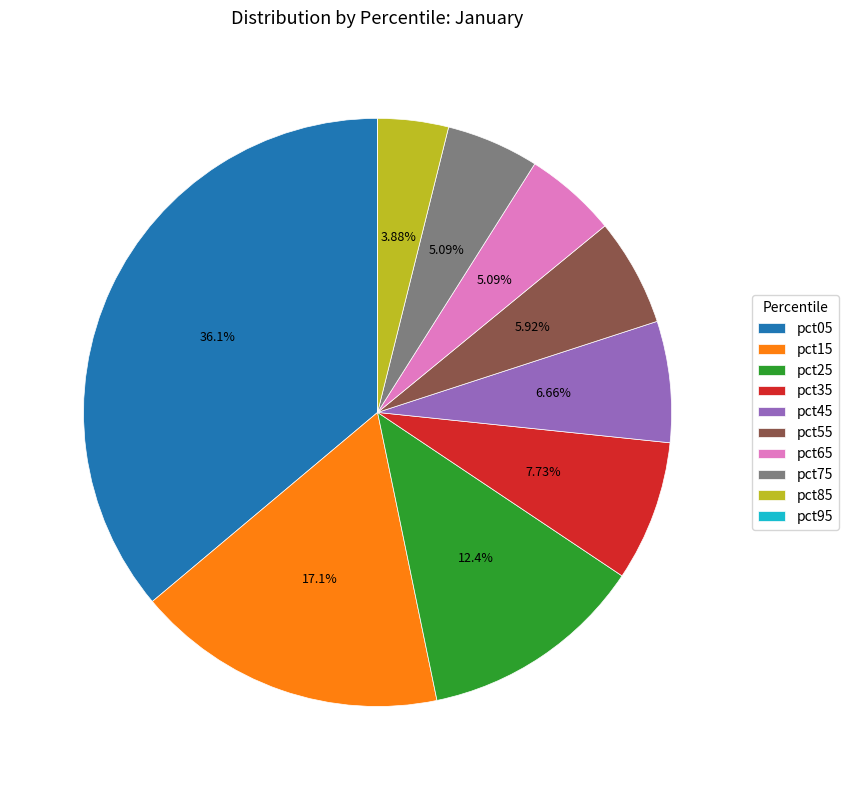

Does any single category account for the majority?

No